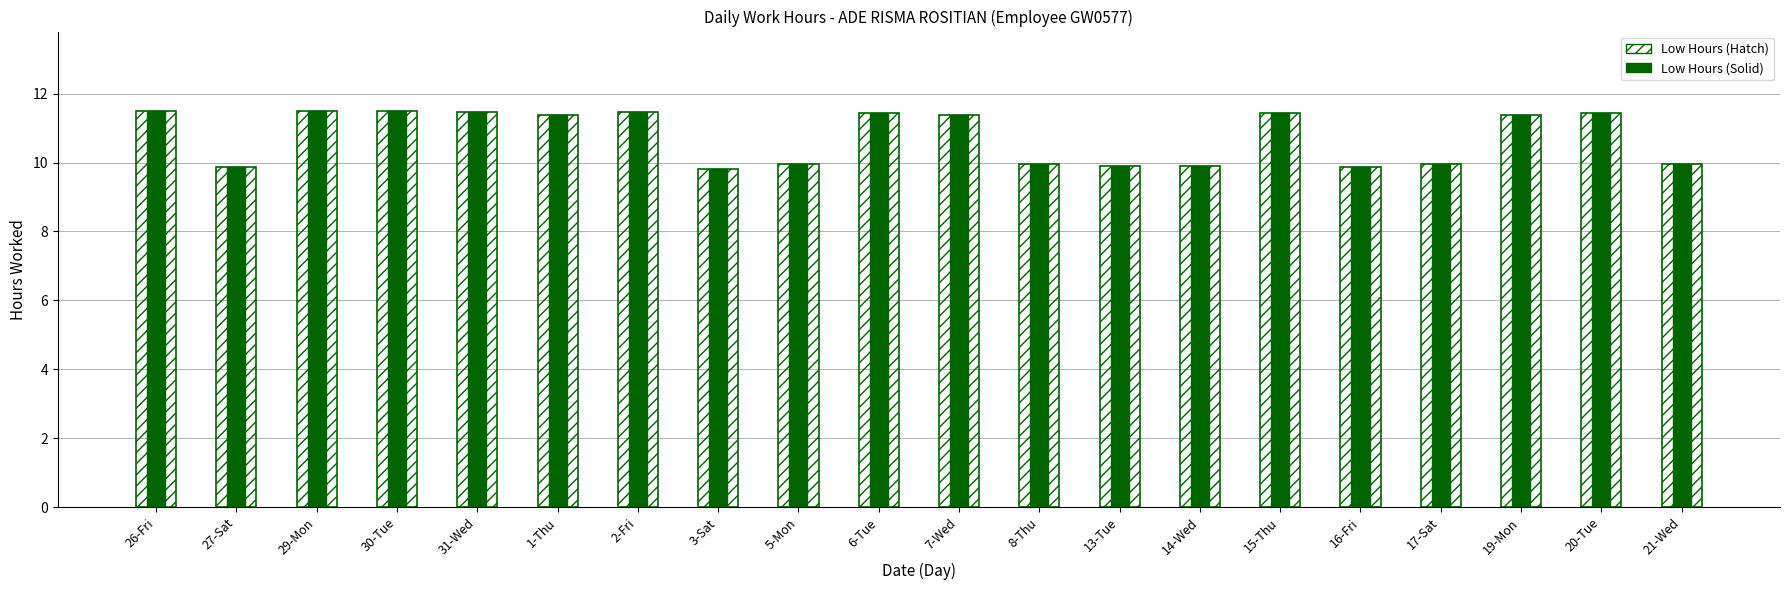

What is the label of the 4th bar from the left?

30-Tue